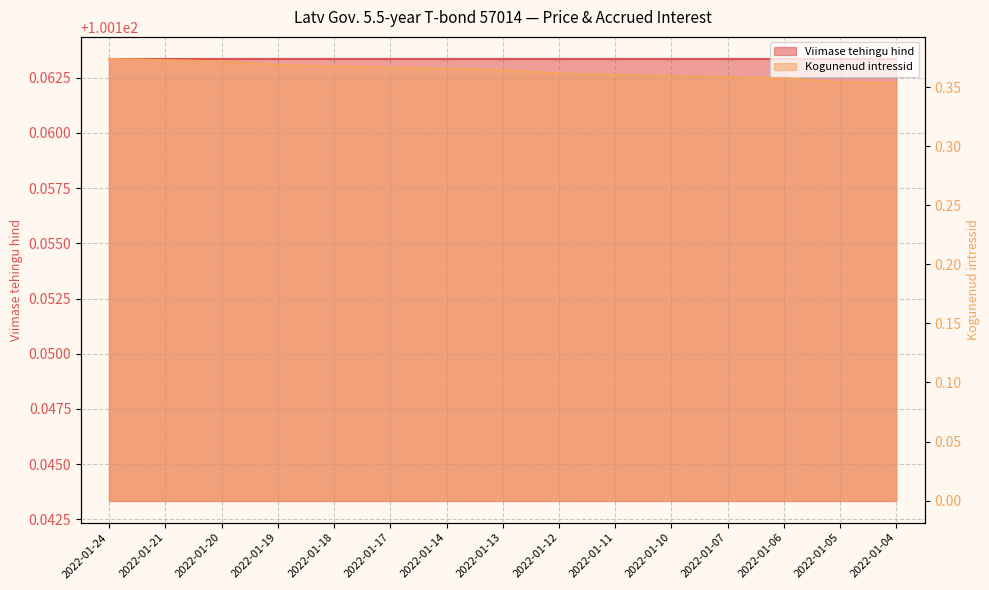

What is the maximum value shown in the chart?

0.4